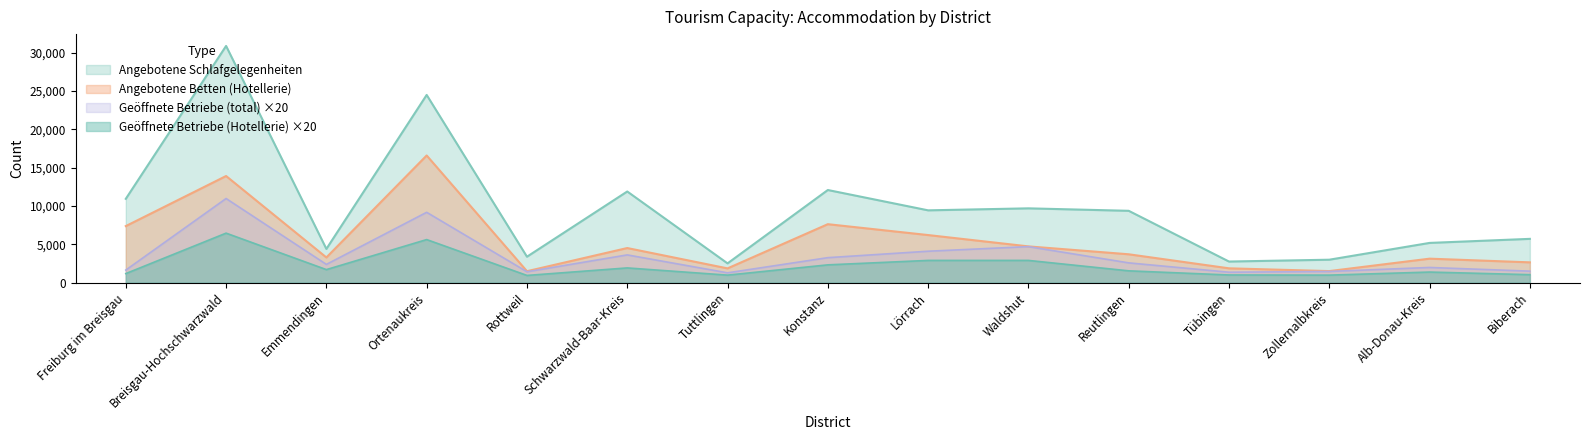

At which category does the chart reach its peak across all series?

Breisgau-Hochschwarzwald